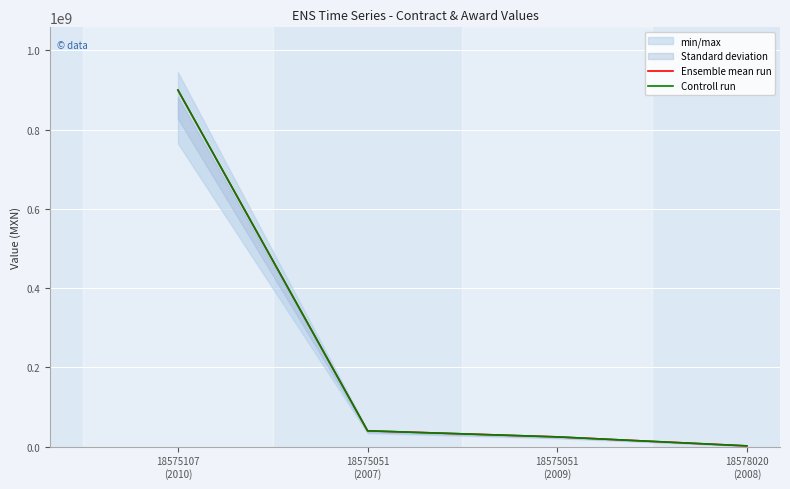

True or false: Ensemble mean run and Controll run cross at least once.

False